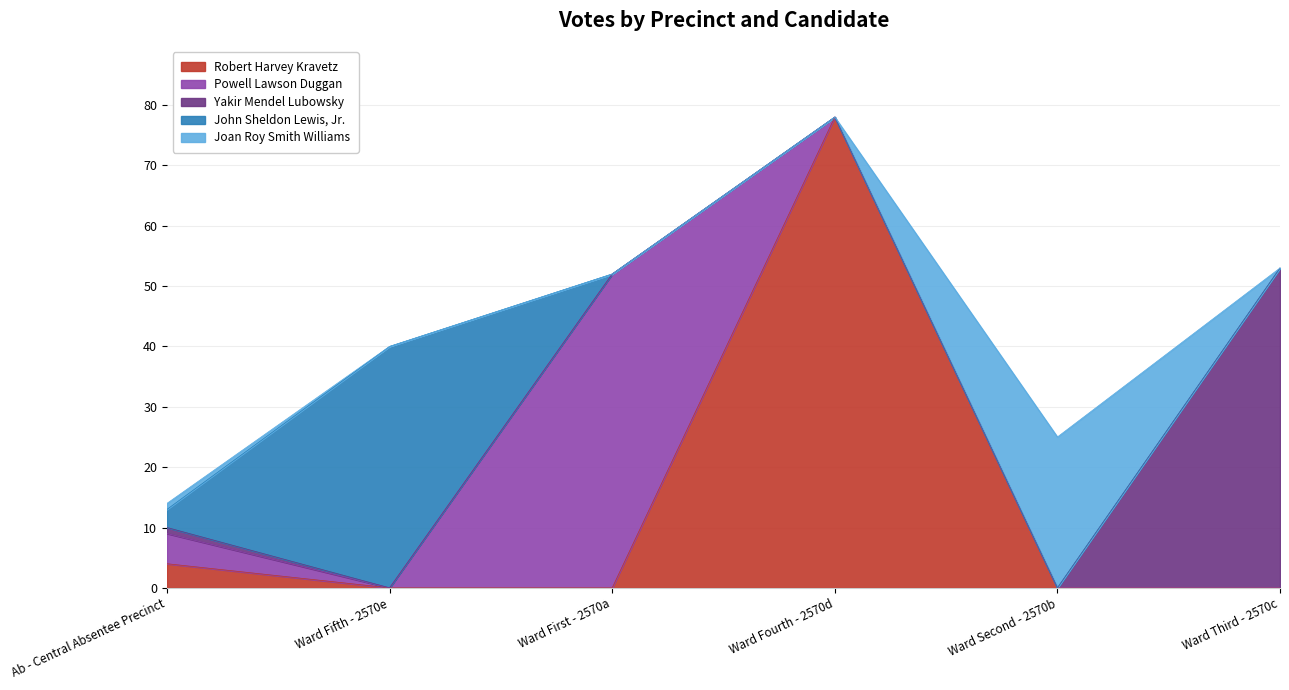

Which series has the largest total across all categories?

Robert Harvey Kravetz